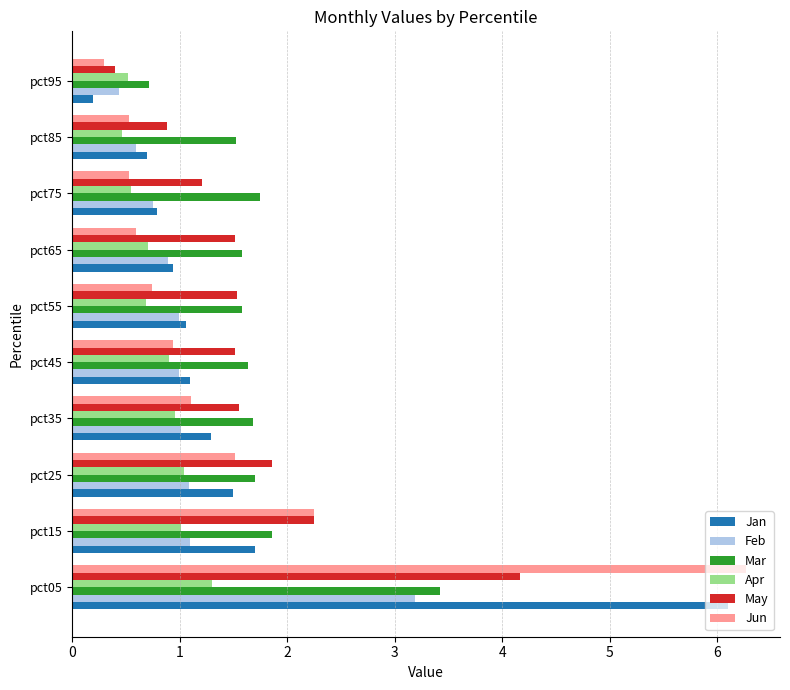

What is the sum of all Jun values?

14.8